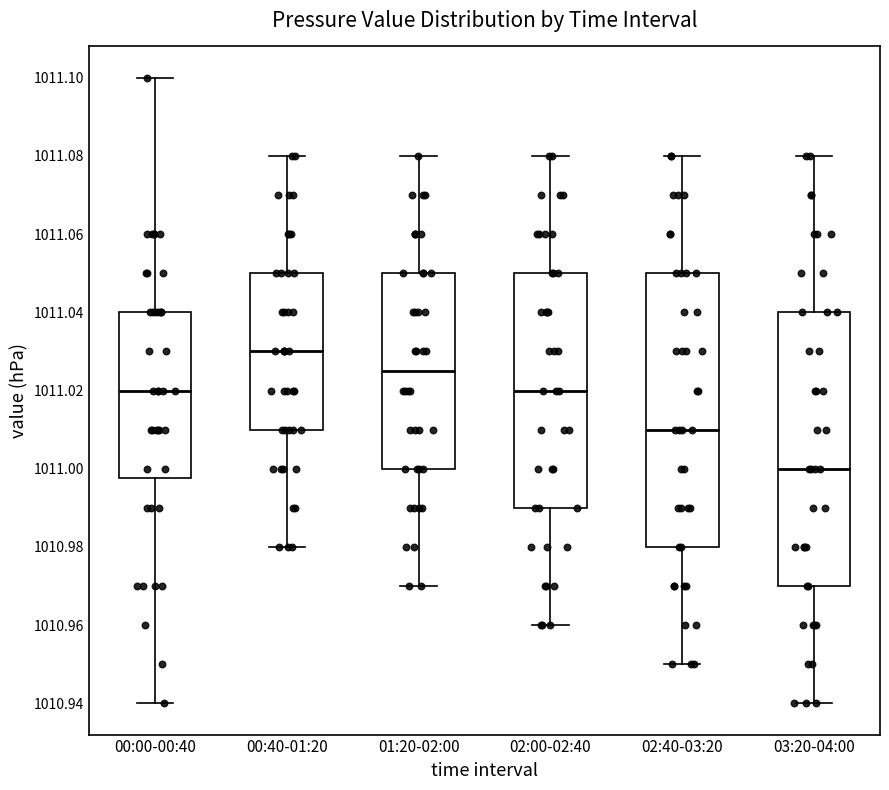

Reading left to right, read every box against the y-axis: the position of its median line, the range the box covers, and the ends of its whiskers. The values are not printed on the chart, so give them approximately, as read against the axis.

00:00-00:40: median 1011.020, box 1010.998 to 1011.040, whiskers 1010.940 to 1011.100
00:40-01:20: median 1011.030, box 1011.010 to 1011.050, whiskers 1010.980 to 1011.080
01:20-02:00: median 1011.026, box 1011.000 to 1011.050, whiskers 1010.970 to 1011.080
02:00-02:40: median 1011.020, box 1010.990 to 1011.050, whiskers 1010.960 to 1011.080
02:40-03:20: median 1011.010, box 1010.980 to 1011.050, whiskers 1010.950 to 1011.080
03:20-04:00: median 1011.000, box 1010.970 to 1011.040, whiskers 1010.940 to 1011.080